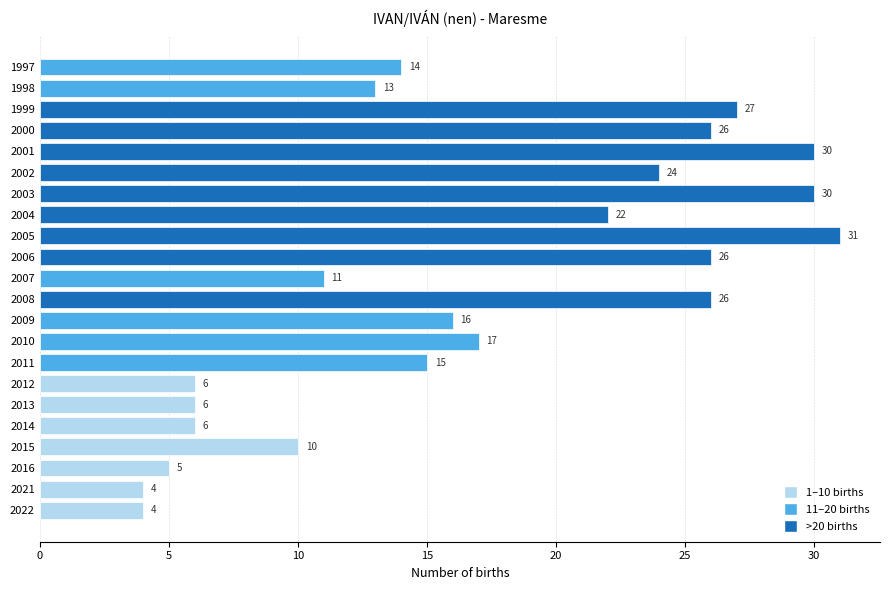

What is the ratio of the value at 2016 to the value at 2009?

0.3